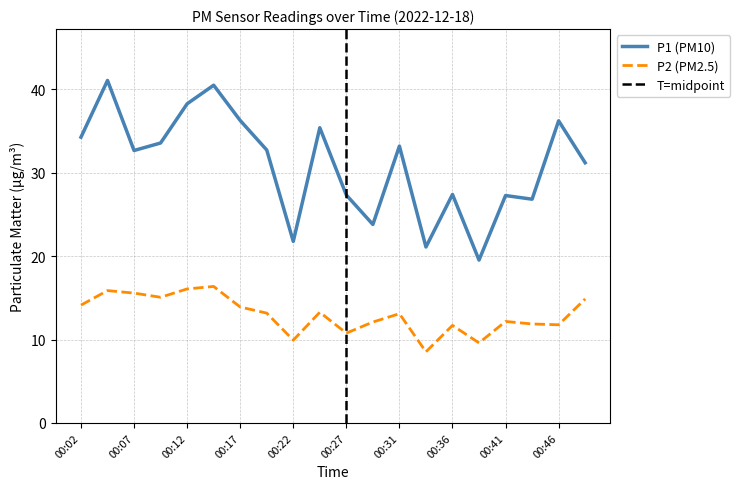

Where is the first local minimum for P1?

00:07